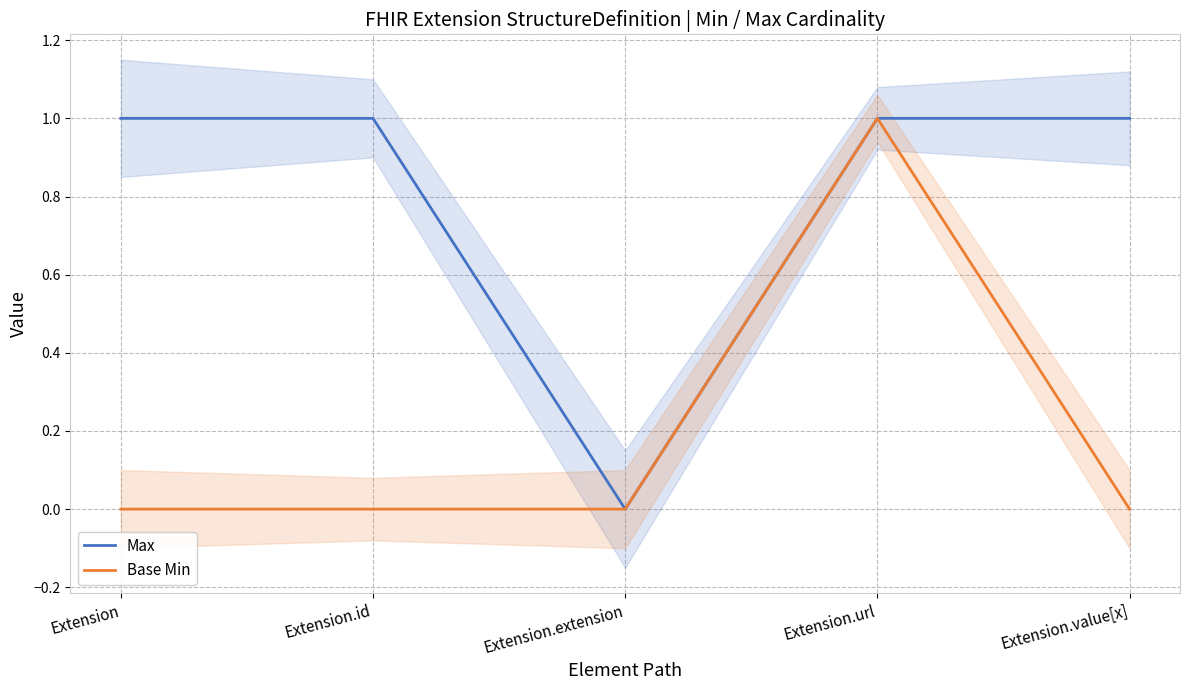

Where is the first local maximum for Base Min?

Extension.url